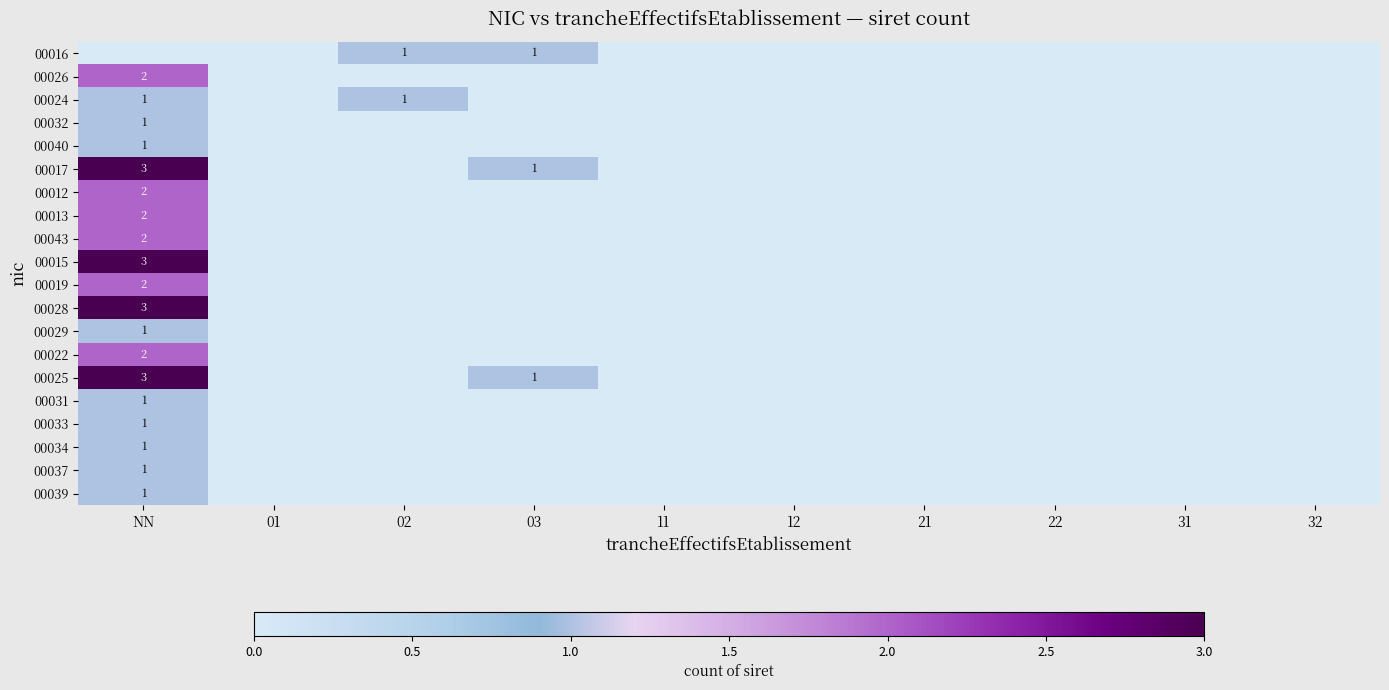

Is it true that 00022 equals 0 at NN?

False